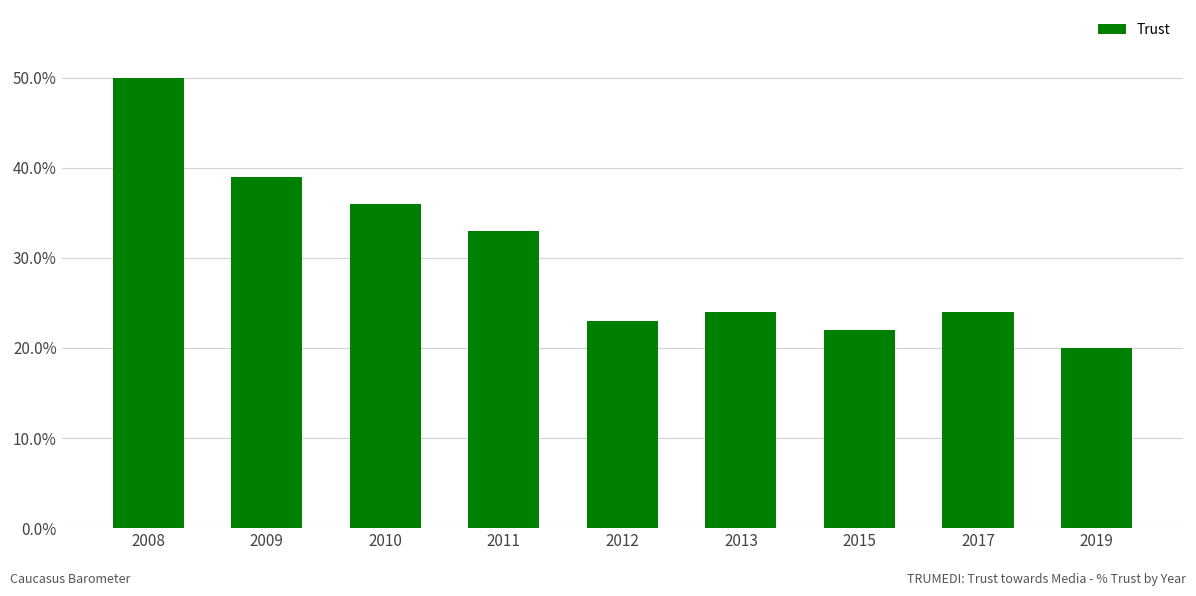

At which category does the chart reach its peak across all series?

2008